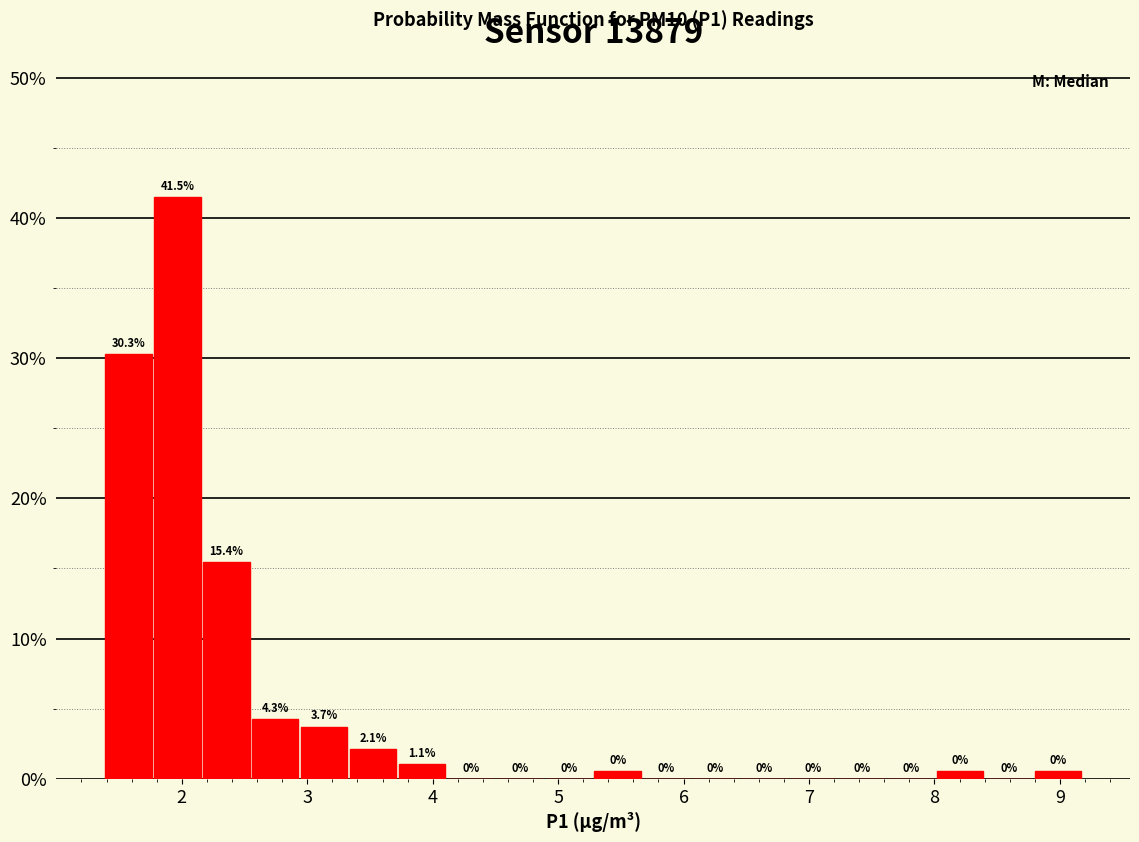

Read against the x-axis, roughly where is the centre of the tallest bar?

2.0